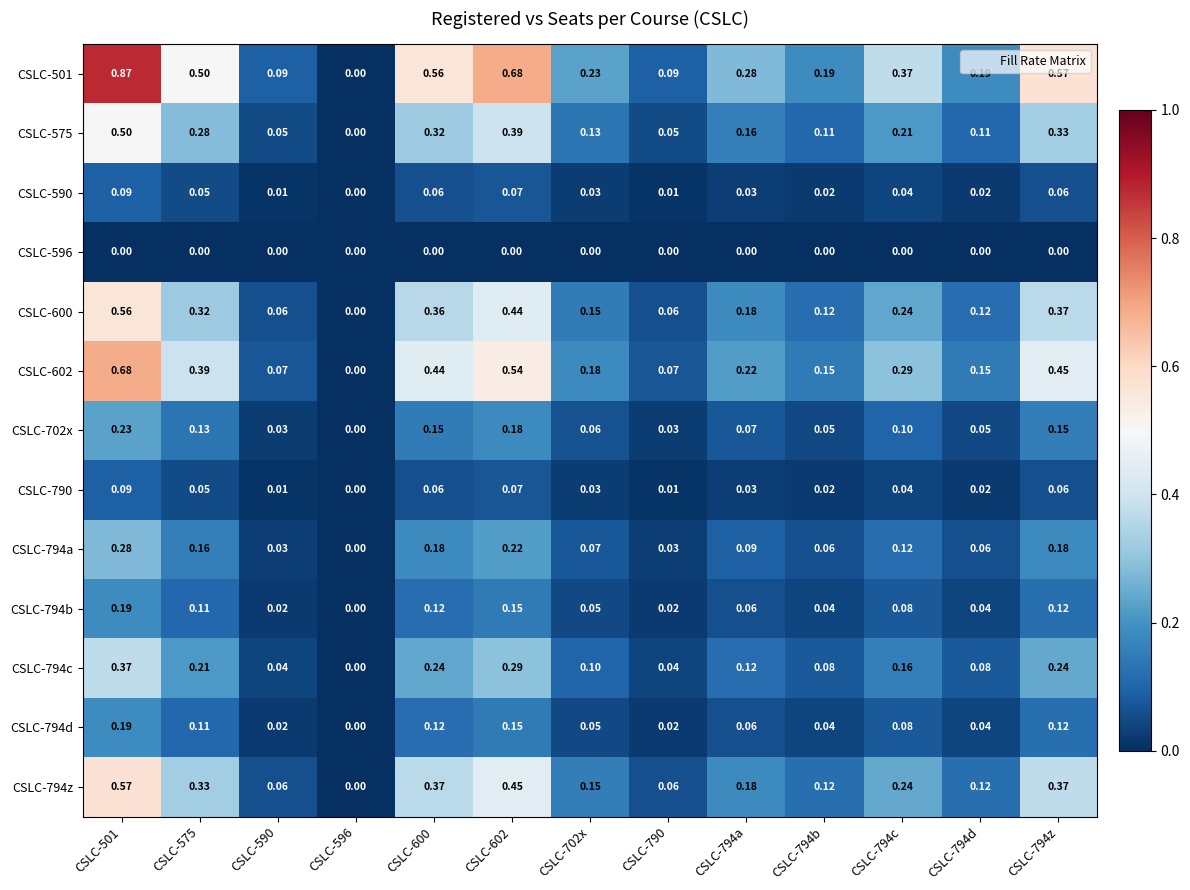

Is the value of CSLC-600 at CSLC-590 greater than the value of CSLC-790 at CSLC-575?

Yes